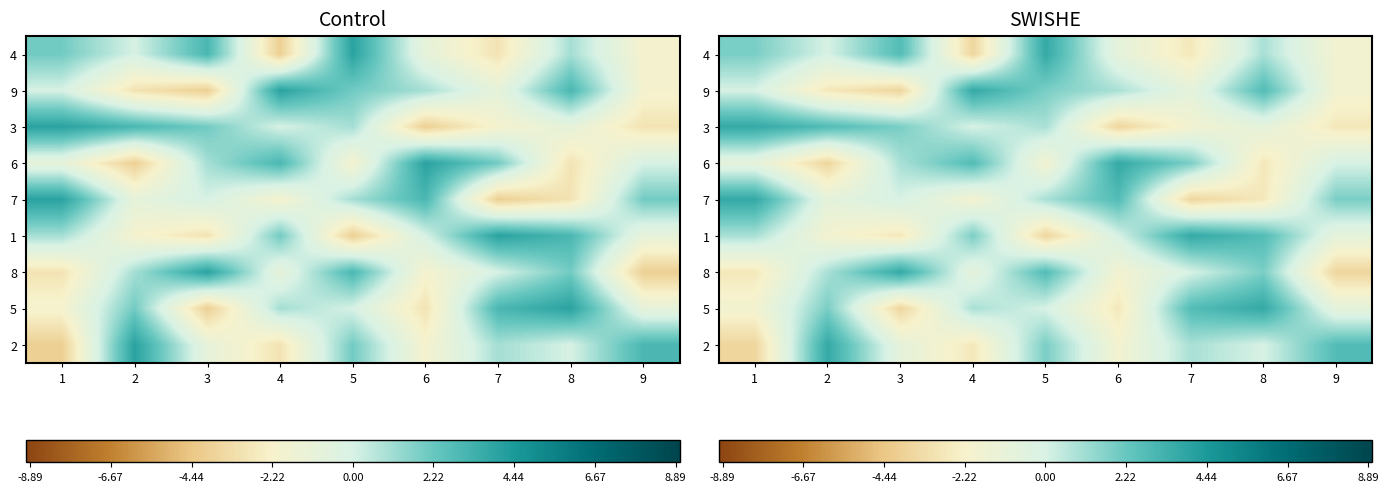

Between 8 and 5, which is larger?

5